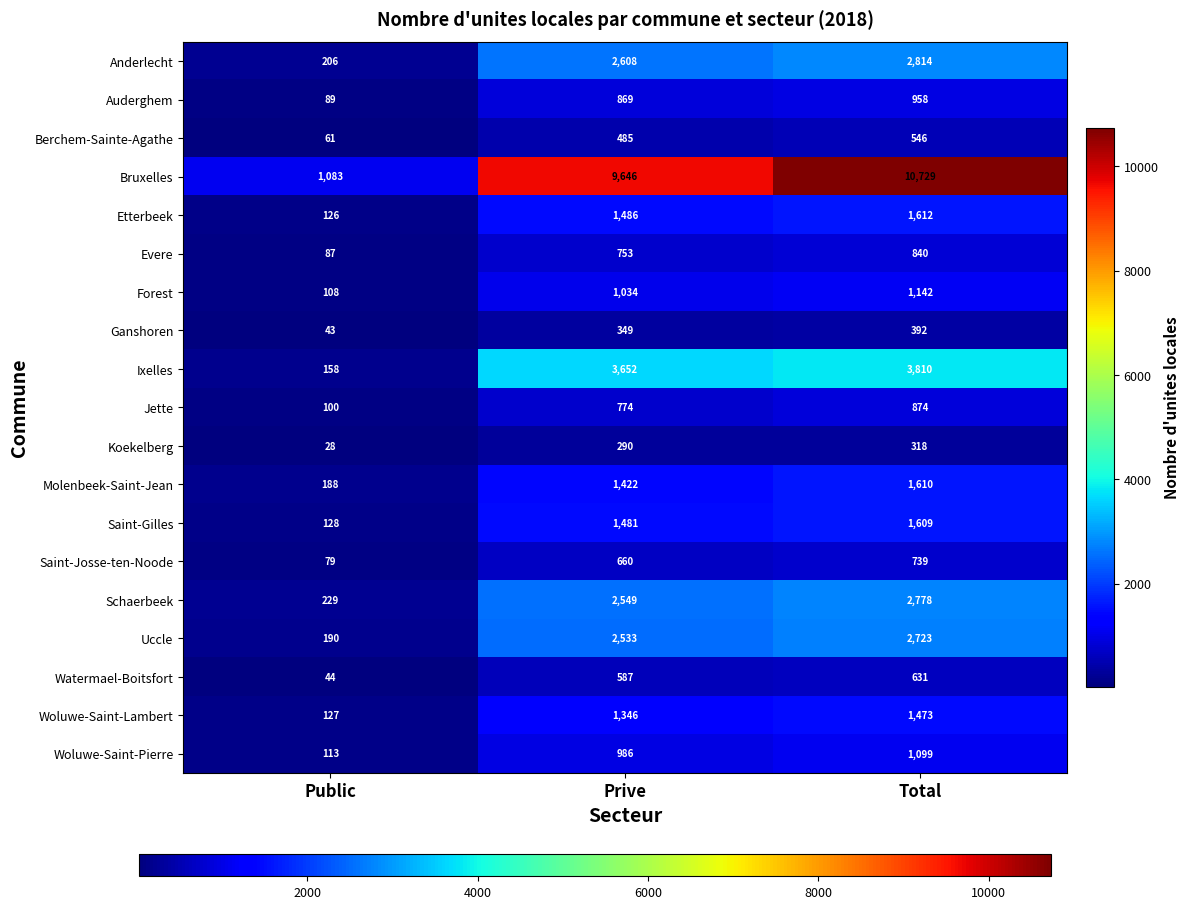

Rank the series by their maximum value, from highest to lowest.

Bruxelles, Ixelles, Anderlecht, Schaerbeek, Uccle, Etterbeek, Molenbeek-Saint-Jean, Saint-Gilles, Woluwe-Saint-Lambert, Forest, Woluwe-Saint-Pierre, Auderghem, Jette, Evere, Saint-Josse-ten-Noode, Watermael-Boitsfort, Berchem-Sainte-Agathe, Ganshoren, Koekelberg